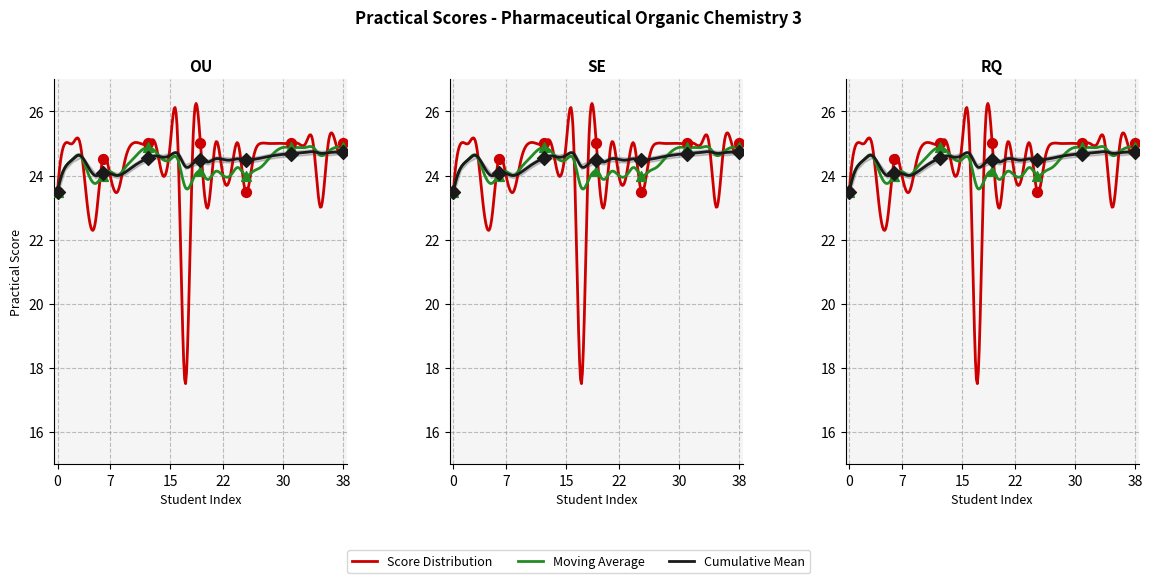

Is the value of Moving Average at 2 greater than the value of Cumulative Mean at 28?

No